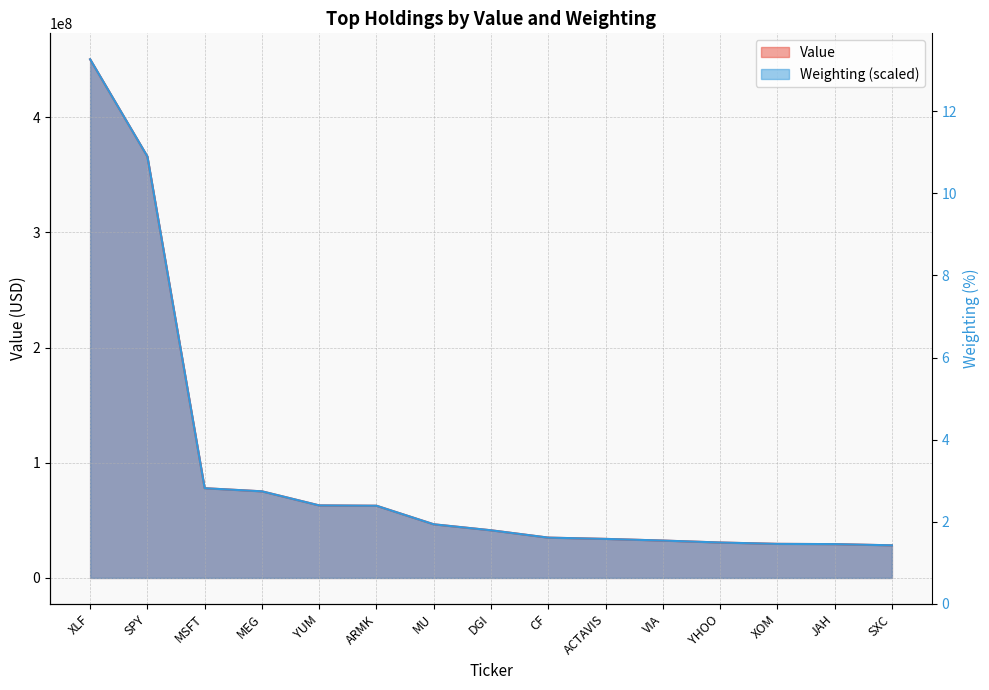

Reading right to left, list all the values displayed in this chart.

Value: SXC=28314000.0	JAH=29360000.0	XOM=29584000.0	YHOO=30752000.0	VIA=32448000.0	ACTAVIS=33901000.0	CF=34994000.0	DGI=41380000.0	MU=46563000.0	ARMK=62672000.0	YUM=62968000.0	MEG=75184000.0	MSFT=77901000.0	SPY=365820000.0	XLF=450215000.0
Weighting: SXC=28327734.5	JAH=29361073.2	XOM=29574867.4	YHOO=30750735.7	VIA=32461089.4	ACTAVIS=33886384.3	CF=34990987.7	DGI=41369182.0	MU=46571508.1	ARMK=62677339.5	YUM=62962398.5	MEG=75184301.5	MSFT=77892361.7	SPY=365837546.9	XLF=450215000.0